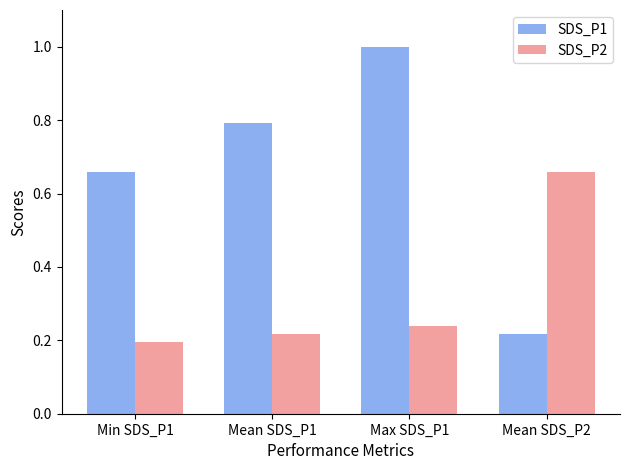

The SDS_P2 series shows 0.2 at Mean SDS_P1. True or false?

True